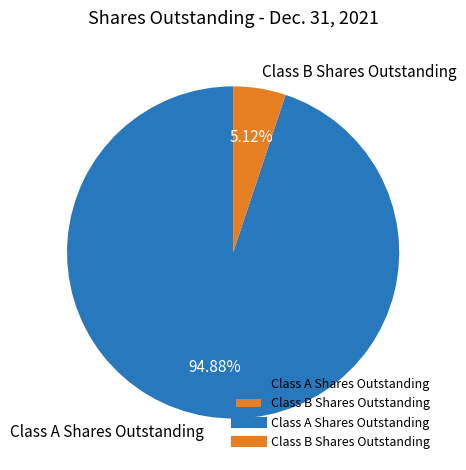

Is Class A Shares Outstanding the majority of the pie?

Yes